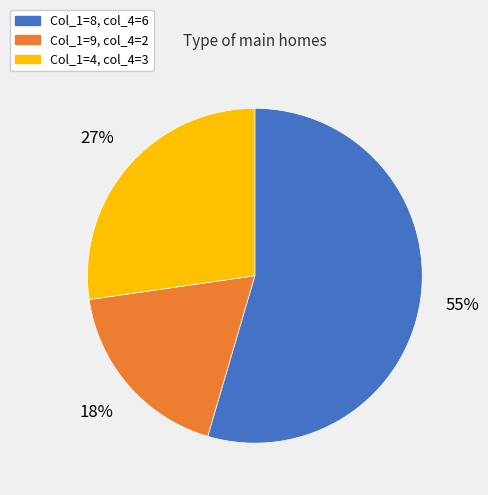

Is there a majority slice in this chart?

Yes